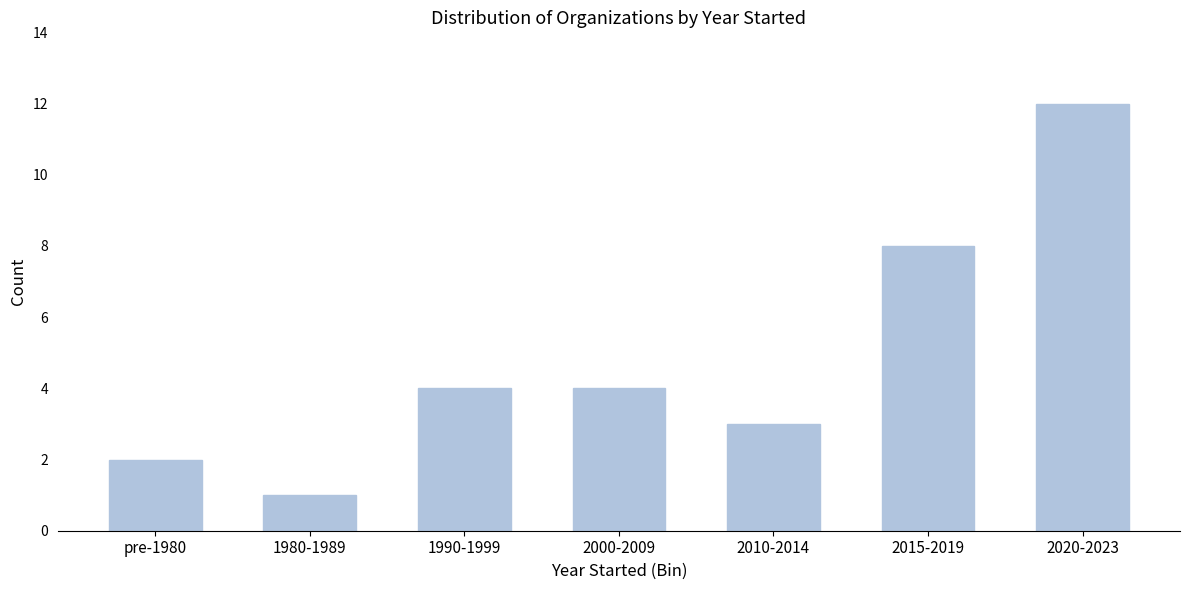

Reading right to left, what are all the values shown in this chart?

2020-2023=12	2015-2019=8	2010-2014=3	2000-2009=4	1990-1999=4	1980-1989=1	pre-1980=2